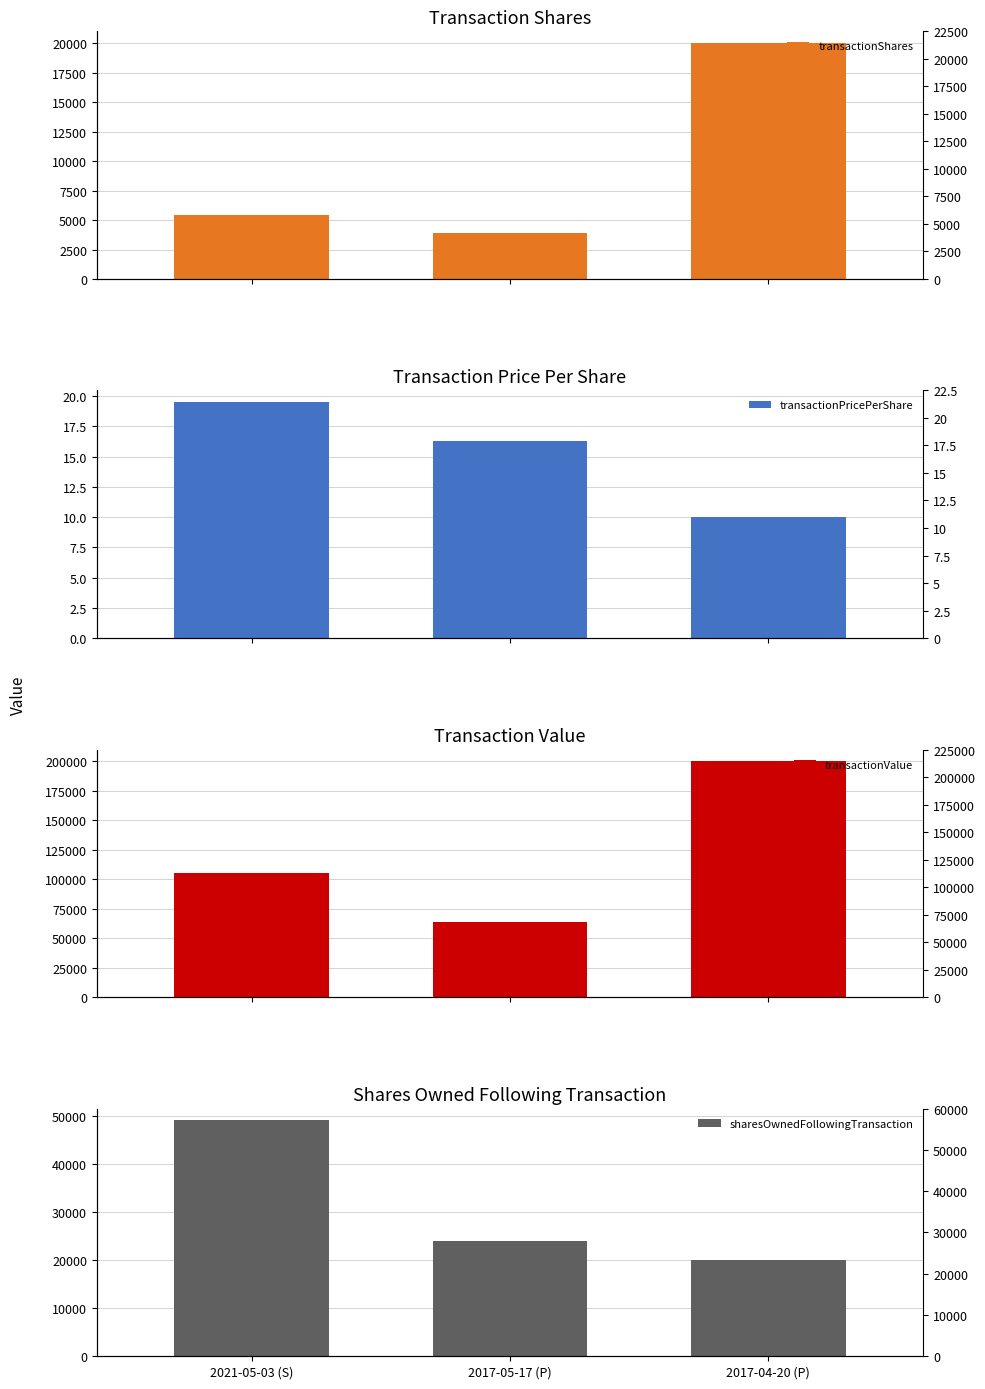

What is the difference between the maximum and minimum values in the transactionPricePerShare series?

9.5